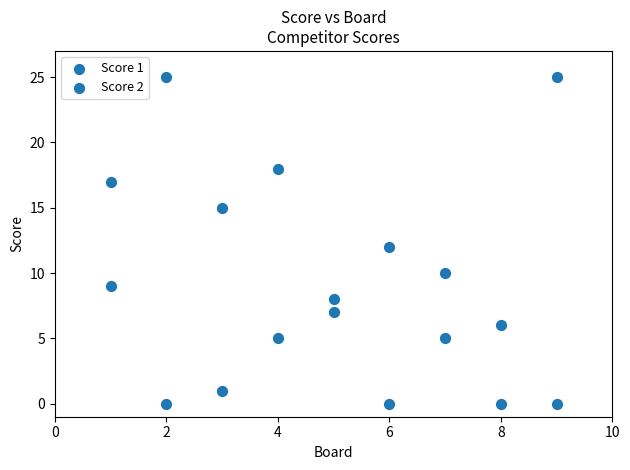

How many points are shown in the scatter plot?

18